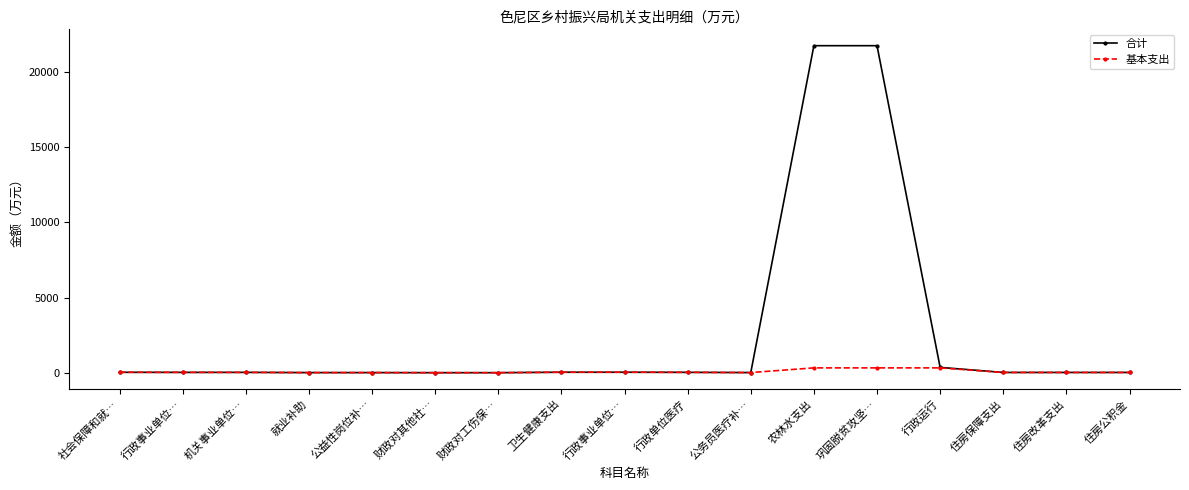

Where is the first local minimum for 基本支出?

公务员医疗补…